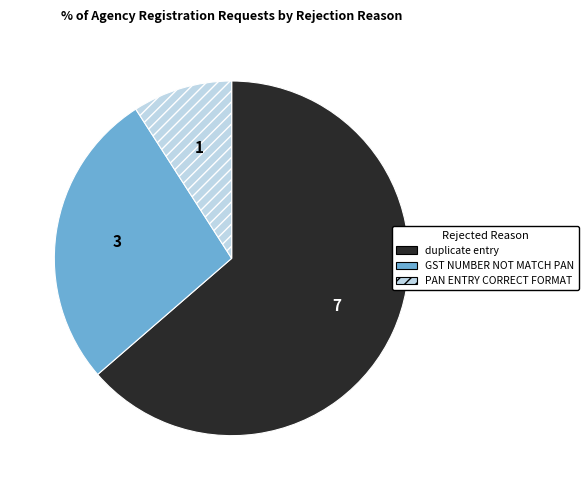

Which slice represents more than half of the pie?

duplicate entry